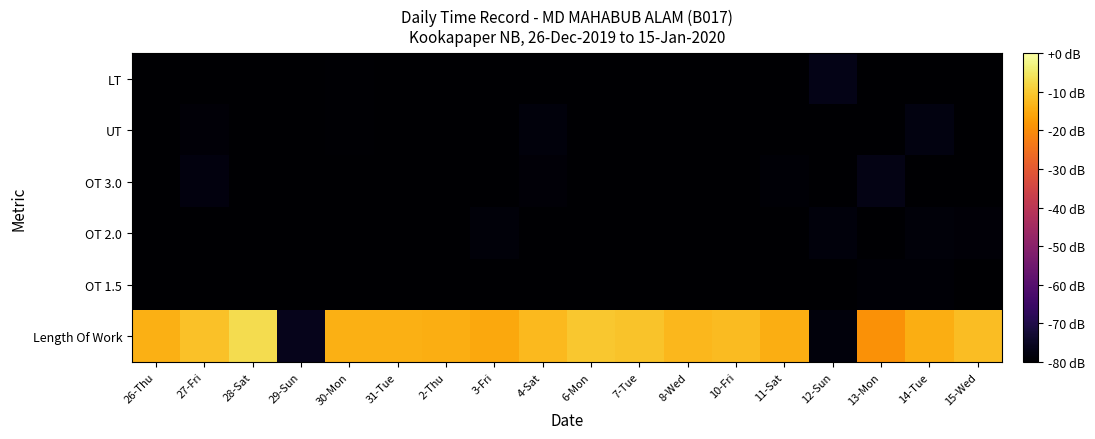

Rank the series by their maximum value, from lowest to highest.

OT 1.5, OT 2.0, UT, OT 3.0, LT, Length Of Work